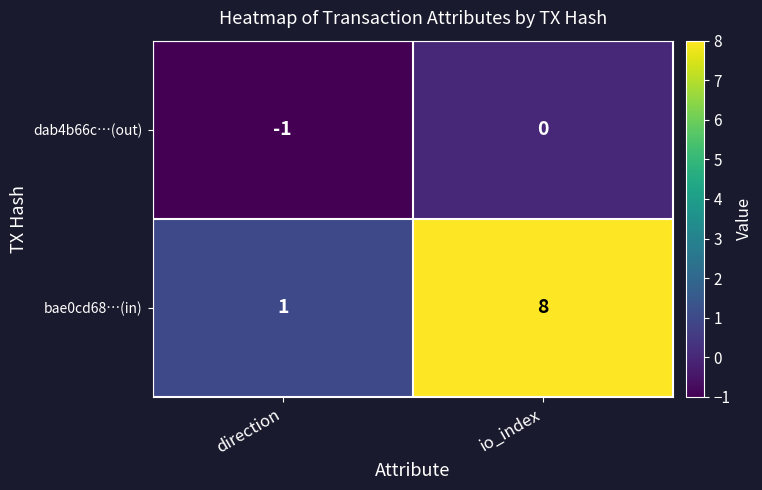

At which label is dab4b66c…(out) closest to 0?

io_index